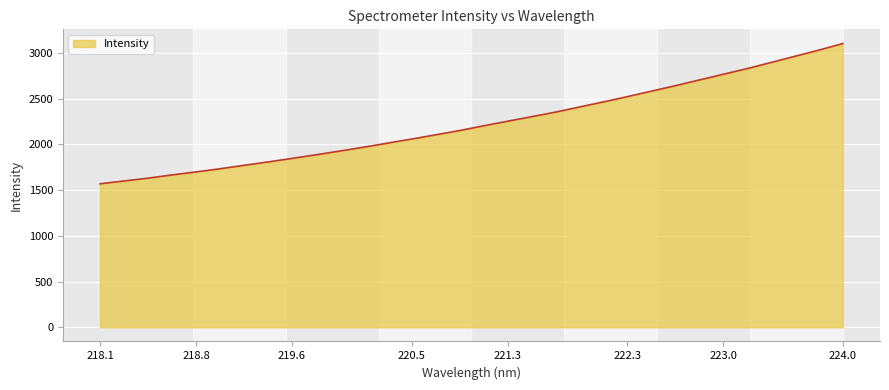

What is the maximum value shown in the chart?

3103.8